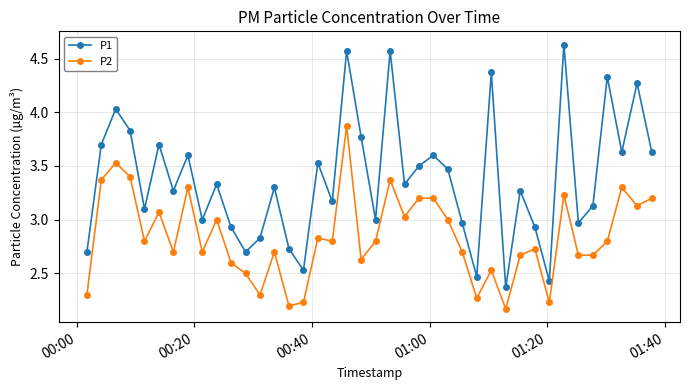

Which series has the largest total across all categories?

P1